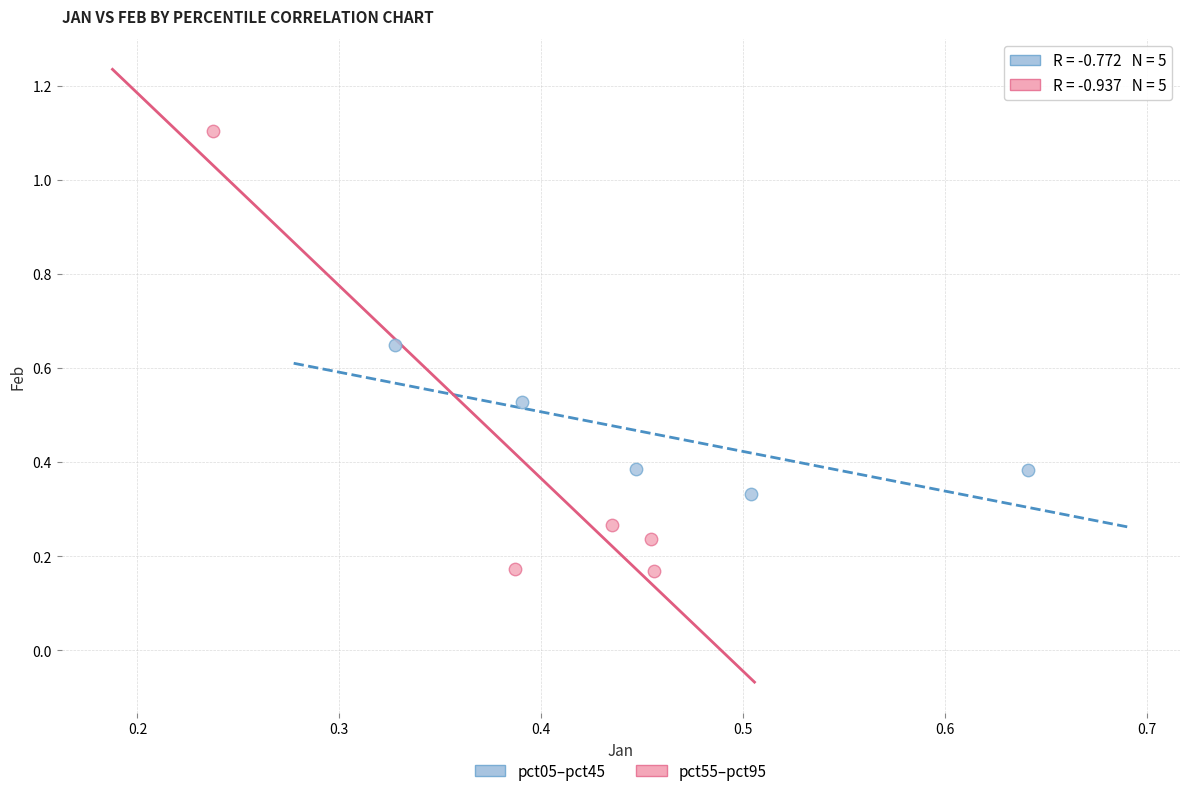

What are all the series names shown in the legend?

pct05–pct45, pct55–pct95